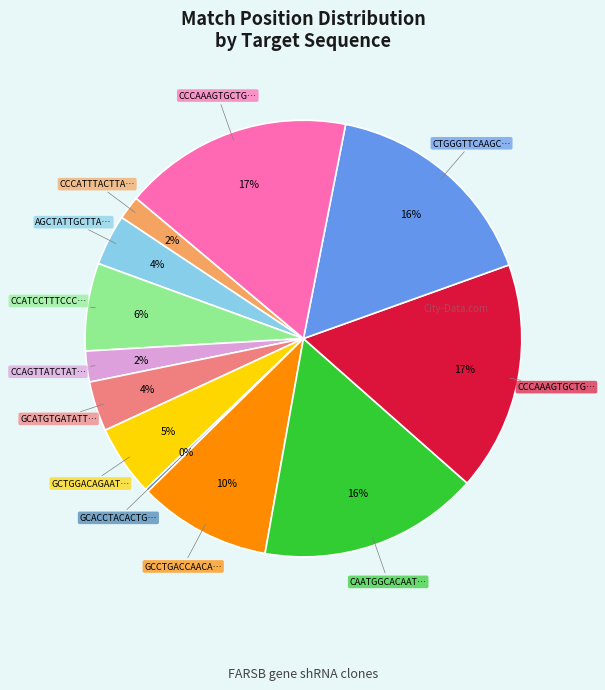

To the nearest percent, what is the average slice percentage?

8%